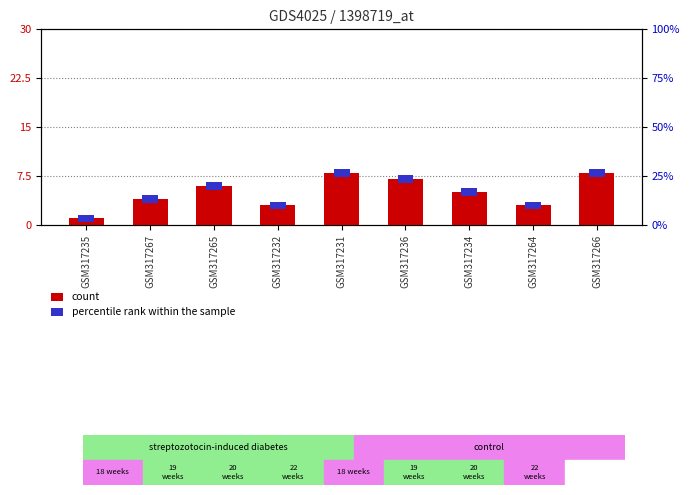

What are all the series names shown in the legend?

count, percentile rank within the sample